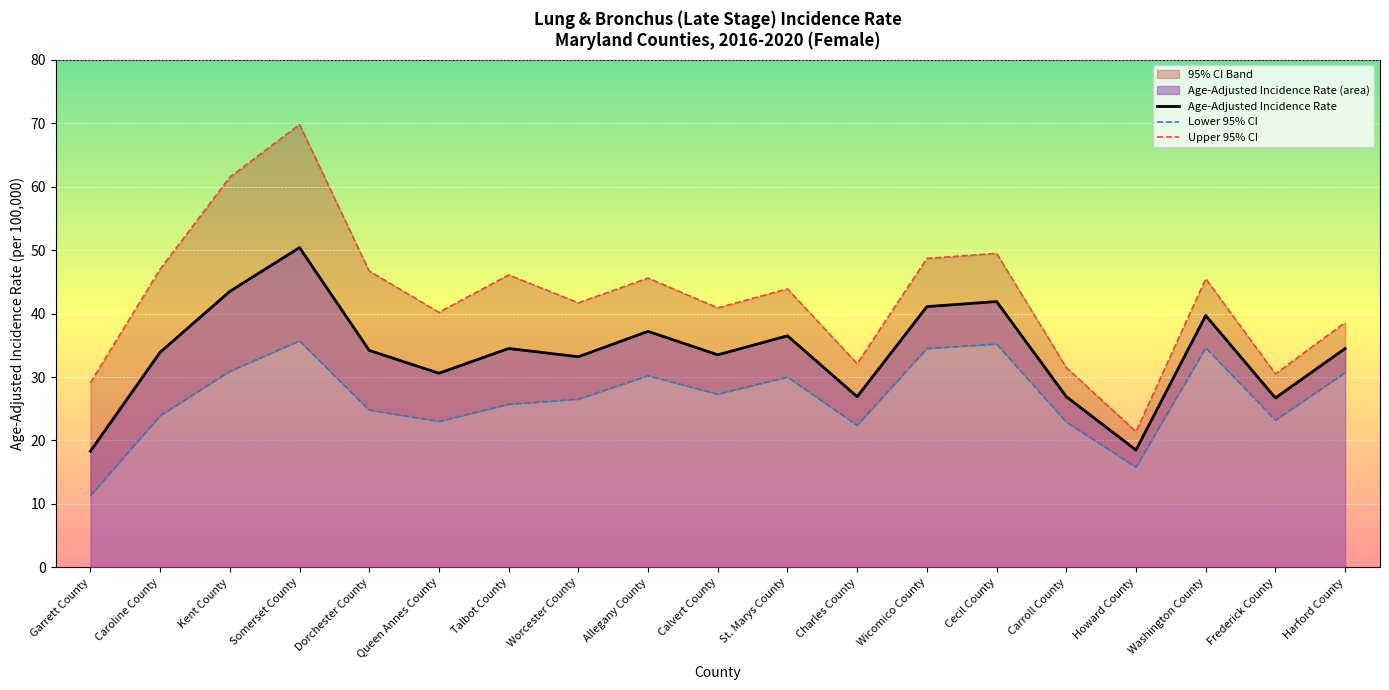

At which label is Age-Adjusted Incidence Rate closest to 34?

Caroline County